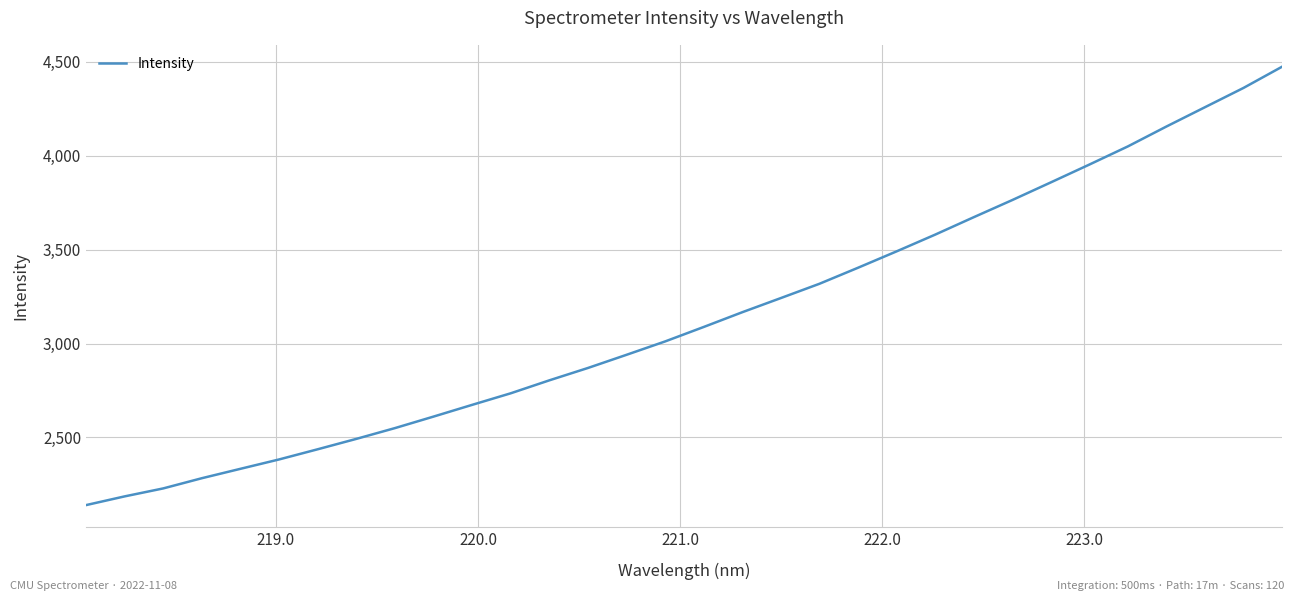

What is the difference between the maximum and minimum values?

2332.8